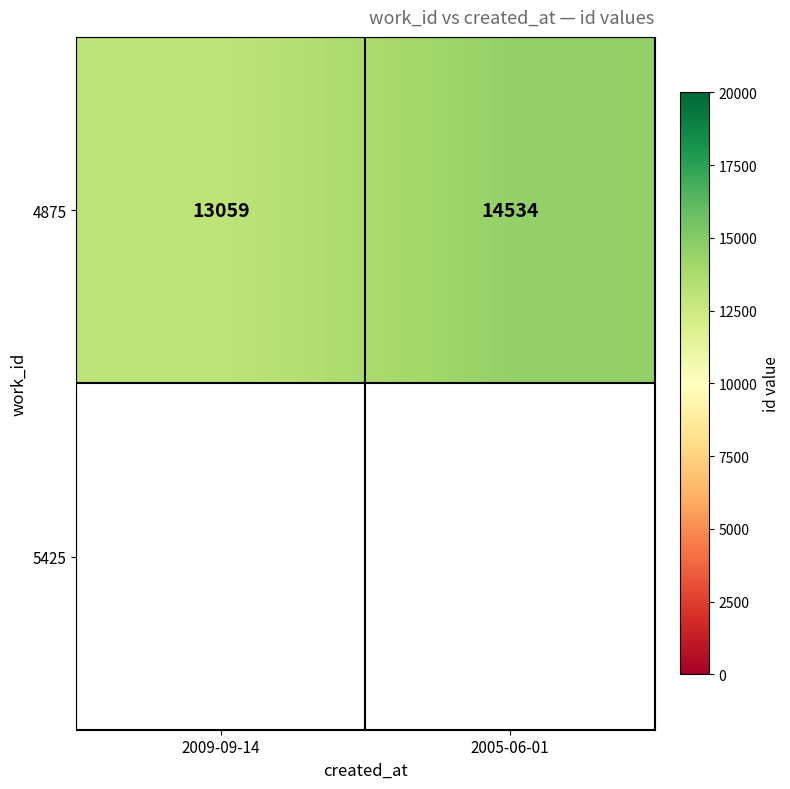

What is the difference between the values at 2009-09-14 and 2005-06-01?

1475